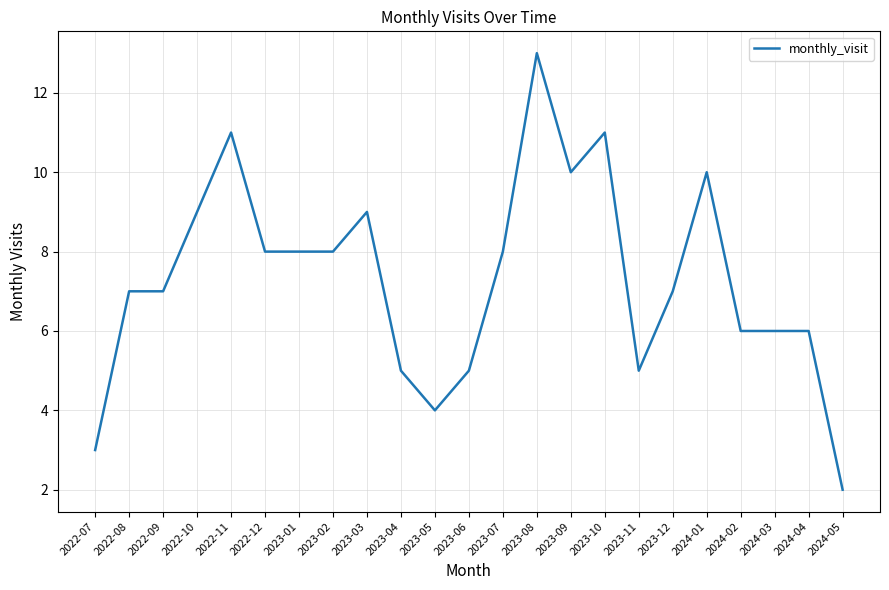

What is the approximate value at 2023-11?

5